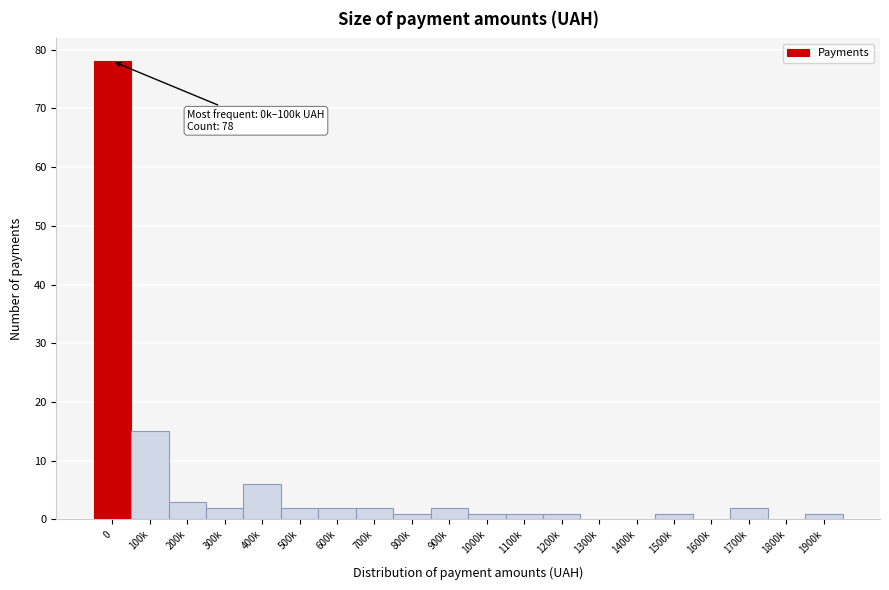

Reading right to left, extract all data points from this chart.

1900k=1	1800k=0	1700k=2	1600k=0	1500k=1	1400k=0	1300k=0	1200k=1	1100k=1	1000k=1	900k=2	800k=1	700k=2	600k=2	500k=2	400k=6	300k=2	200k=3	100k=15	0=78